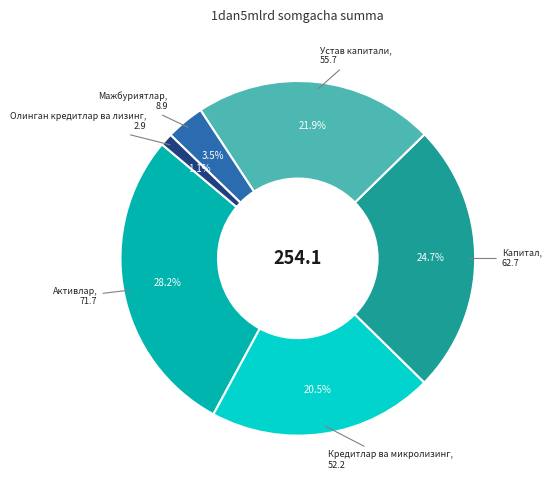

Count the number of slices in the pie.

6